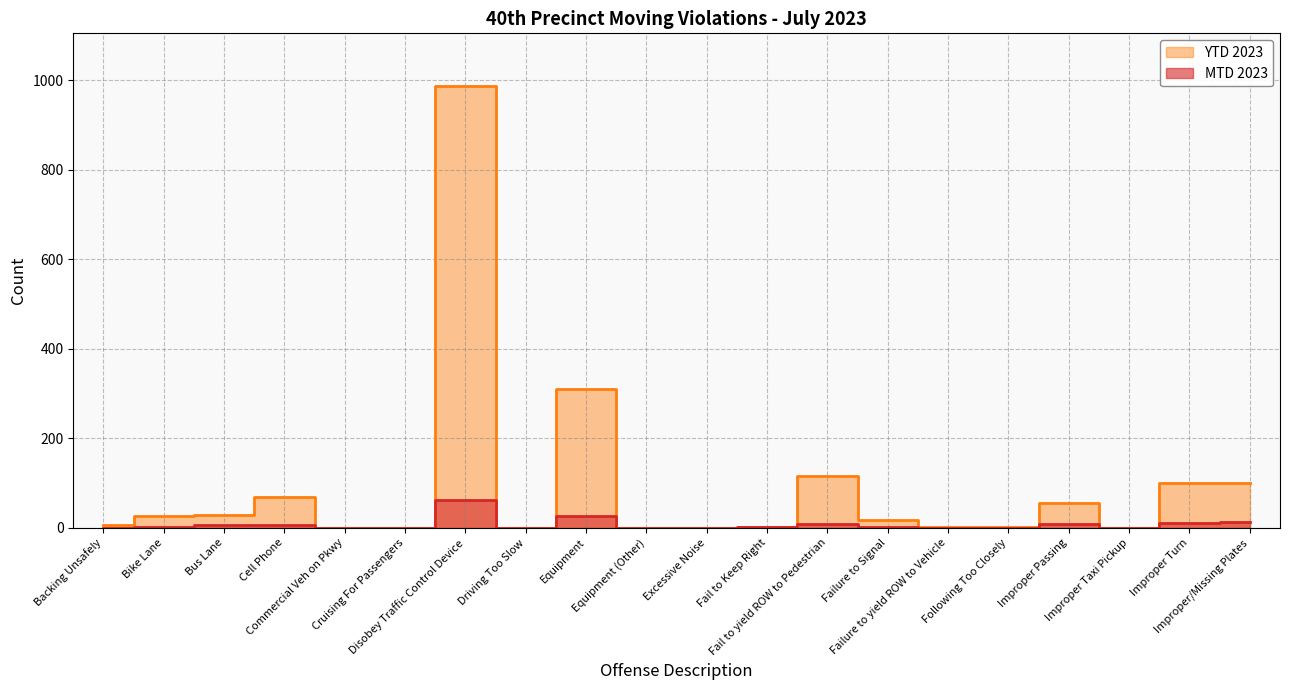

True or false: MTD 2023 and YTD 2023 cross at least once.

False